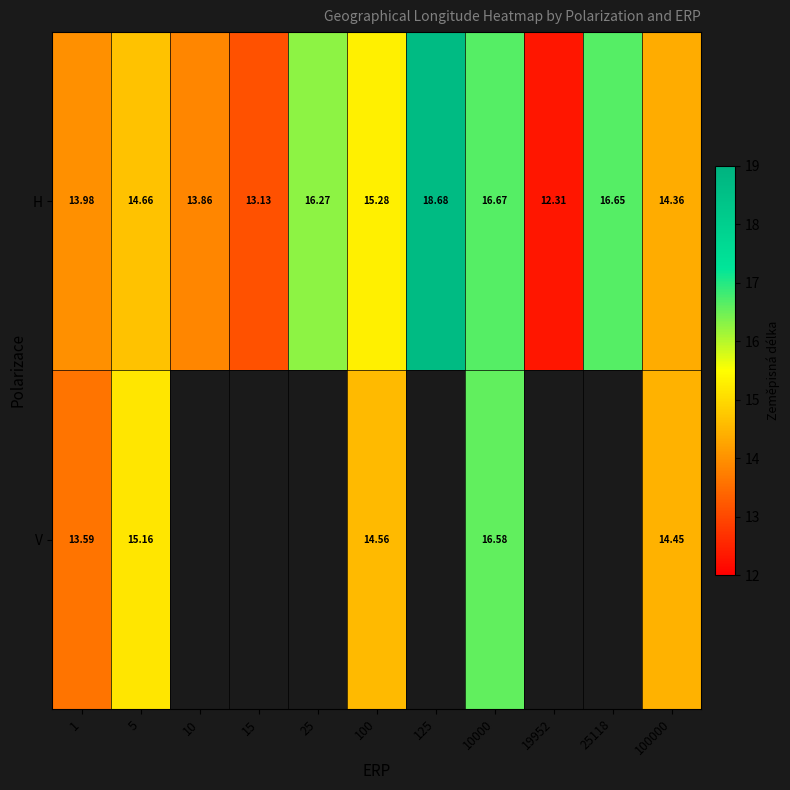

How many values in the H series exceed 14?

7